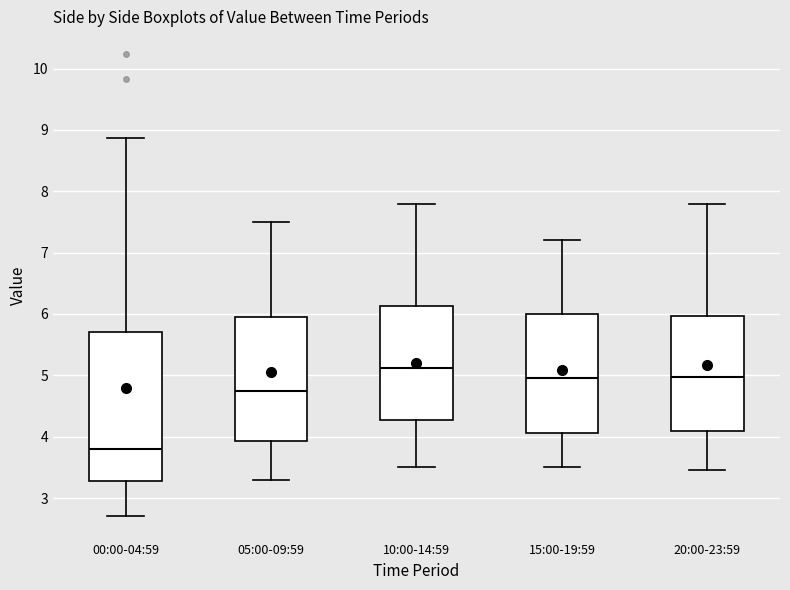

Which box's median line is the highest?

10:00-14:59